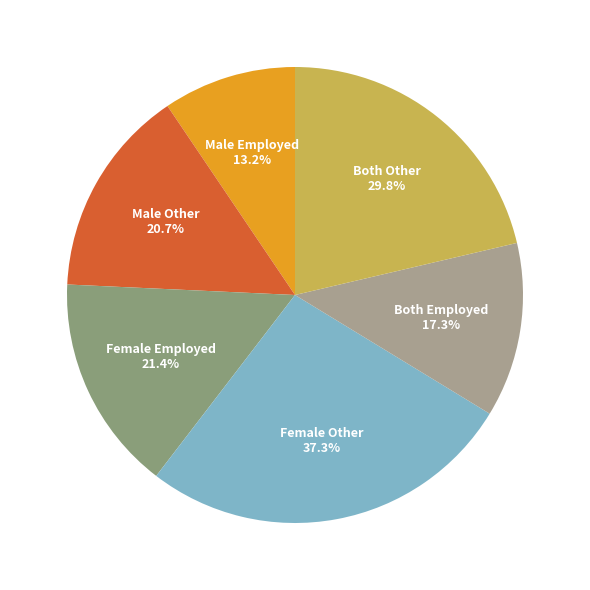

Does any single category account for the majority?

No